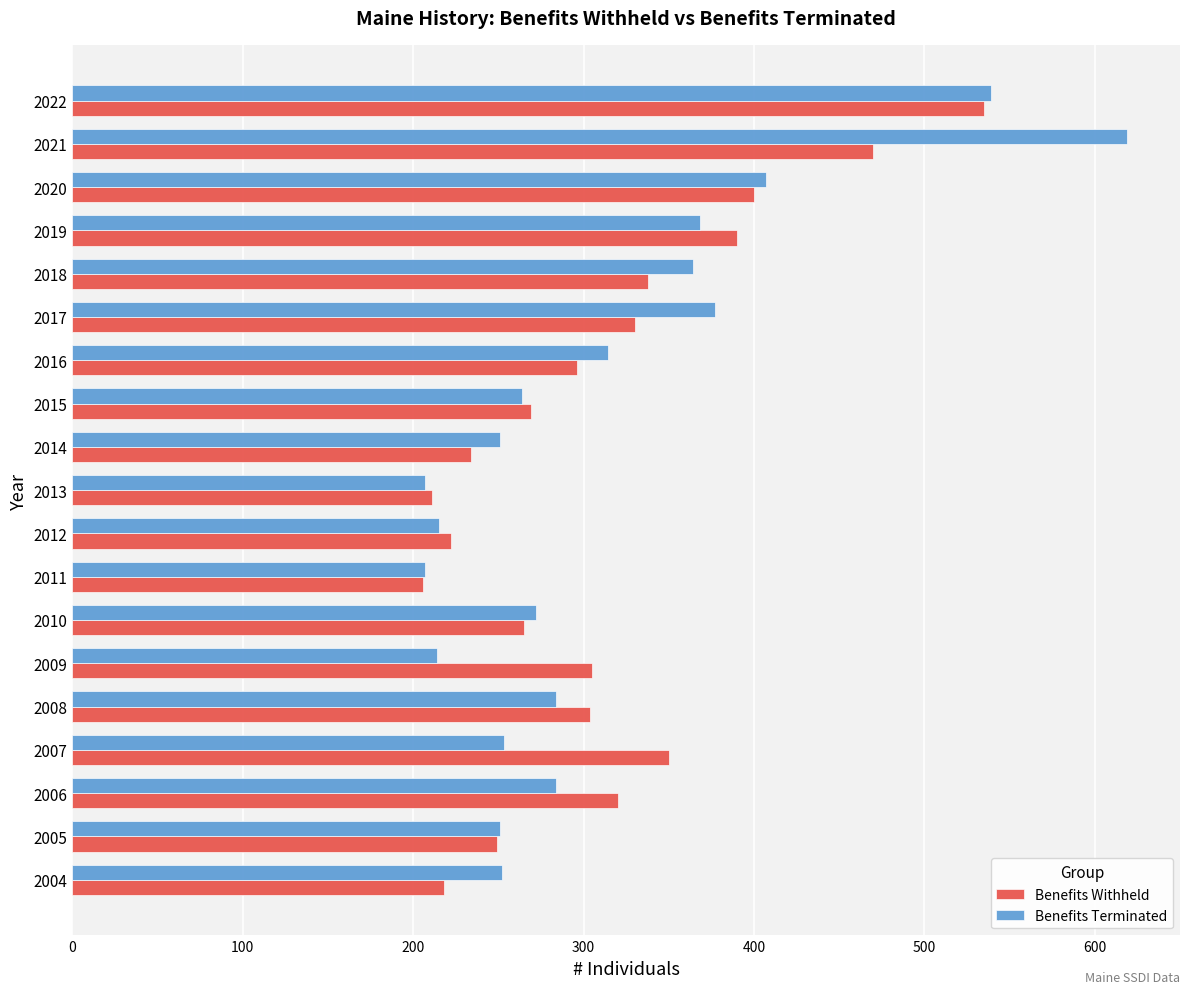

What is the average value of the Benefits Withheld series?

311